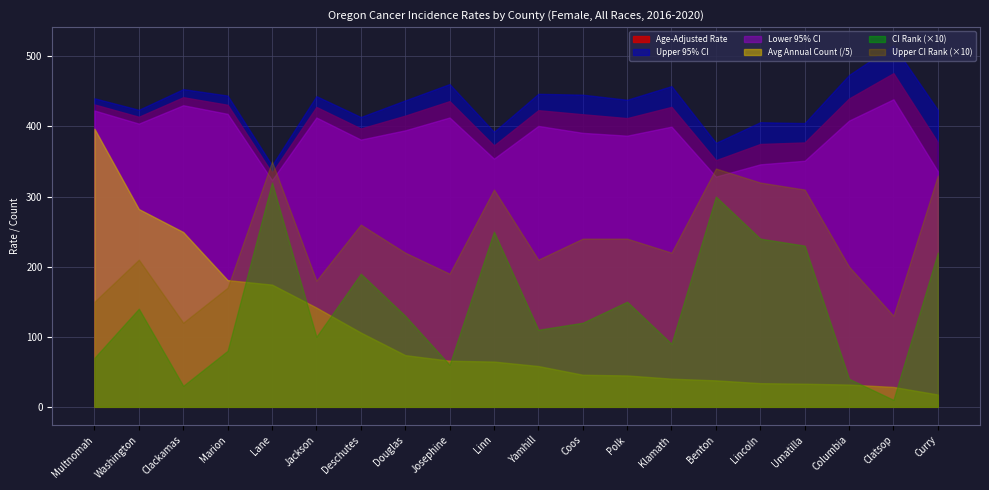

What is the minimum value shown in the chart?

10.0